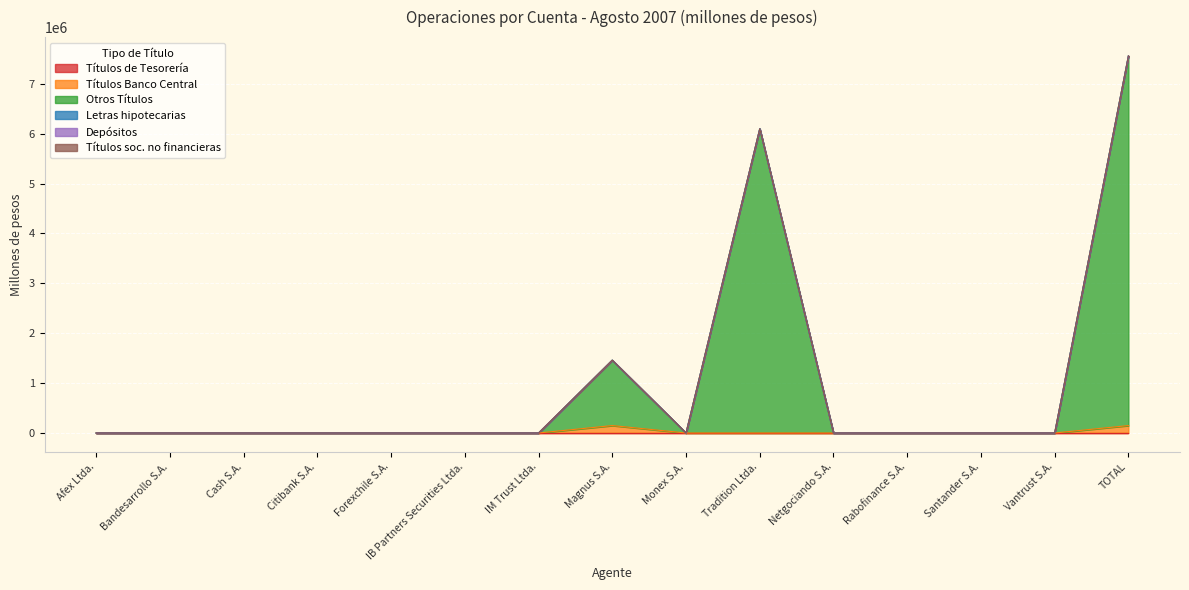

Reading left to right, what are all the values shown in this chart?

Títulos de Tesorería: Afex Ltda.=0.0	Bandesarrollo S.A.=0.0	Cash S.A.=0.0	Citibank S.A.=0.0	Forexchile S.A.=0.0	IB Partners Securities Ltda.=0.0	IM Trust Ltda.=0.0	Magnus S.A.=0.0	Monex S.A.=0.0	Tradition Ltda.=0.0	Netgociando S.A.=0.0	Rabofinance S.A.=0.0	Santander S.A.=0.0	Vantrust S.A.=0.0	TOTAL=0.0
Títulos Banco Central: Afex Ltda.=0.0	Bandesarrollo S.A.=0.0	Cash S.A.=0.0	Citibank S.A.=0.0	Forexchile S.A.=0.0	IB Partners Securities Ltda.=0.0	IM Trust Ltda.=0.0	Magnus S.A.=148932.4	Monex S.A.=0.0	Tradition Ltda.=0.0	Netgociando S.A.=0.0	Rabofinance S.A.=0.0	Santander S.A.=0.0	Vantrust S.A.=0.0	TOTAL=148932.4
Otros Títulos: Afex Ltda.=0.0	Bandesarrollo S.A.=0.0	Cash S.A.=0.0	Citibank S.A.=0.0	Forexchile S.A.=0.0	IB Partners Securities Ltda.=0.0	IM Trust Ltda.=0.0	Magnus S.A.=1311214.0	Monex S.A.=0.0	Tradition Ltda.=6098089.1	Netgociando S.A.=0.0	Rabofinance S.A.=0.0	Santander S.A.=0.0	Vantrust S.A.=0.0	TOTAL=7409303.2
Letras hipotecarias: Afex Ltda.=0.0	Bandesarrollo S.A.=0.0	Cash S.A.=0.0	Citibank S.A.=0.0	Forexchile S.A.=0.0	IB Partners Securities Ltda.=0.0	IM Trust Ltda.=0.0	Magnus S.A.=0.0	Monex S.A.=0.0	Tradition Ltda.=0.0	Netgociando S.A.=0.0	Rabofinance S.A.=0.0	Santander S.A.=0.0	Vantrust S.A.=0.0	TOTAL=0.0
Depósitos: Afex Ltda.=0.0	Bandesarrollo S.A.=0.0	Cash S.A.=0.0	Citibank S.A.=0.0	Forexchile S.A.=0.0	IB Partners Securities Ltda.=0.0	IM Trust Ltda.=0.0	Magnus S.A.=0.0	Monex S.A.=0.0	Tradition Ltda.=0.0	Netgociando S.A.=0.0	Rabofinance S.A.=0.0	Santander S.A.=0.0	Vantrust S.A.=0.0	TOTAL=0.0
Títulos soc. no financieras: Afex Ltda.=0.0	Bandesarrollo S.A.=0.0	Cash S.A.=0.0	Citibank S.A.=0.0	Forexchile S.A.=0.0	IB Partners Securities Ltda.=0.0	IM Trust Ltda.=0.0	Magnus S.A.=0.0	Monex S.A.=0.0	Tradition Ltda.=0.0	Netgociando S.A.=0.0	Rabofinance S.A.=0.0	Santander S.A.=0.0	Vantrust S.A.=0.0	TOTAL=0.0